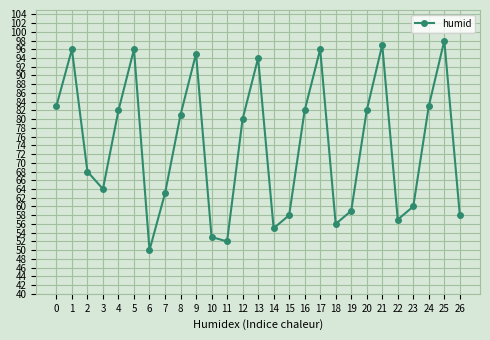

What is the ratio of the value at 3 to the value at 6?

1.3